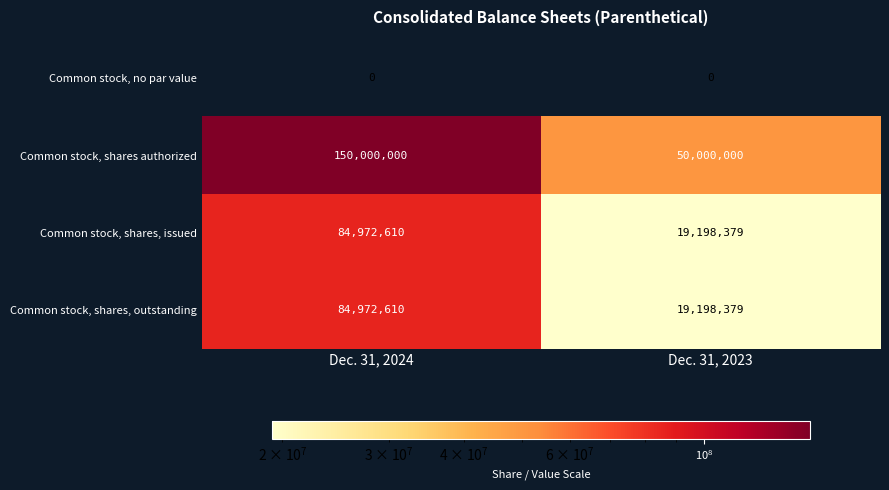

Which label corresponds to the largest value in the chart?

Dec. 31, 2024